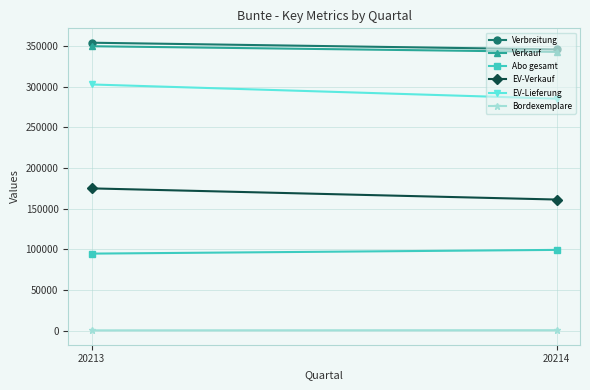

Rank the series at 20214 from highest to lowest value.

Verbreitung, Verkauf, EV-Lieferung, EV-Verkauf, Abo gesamt, Bordexemplare